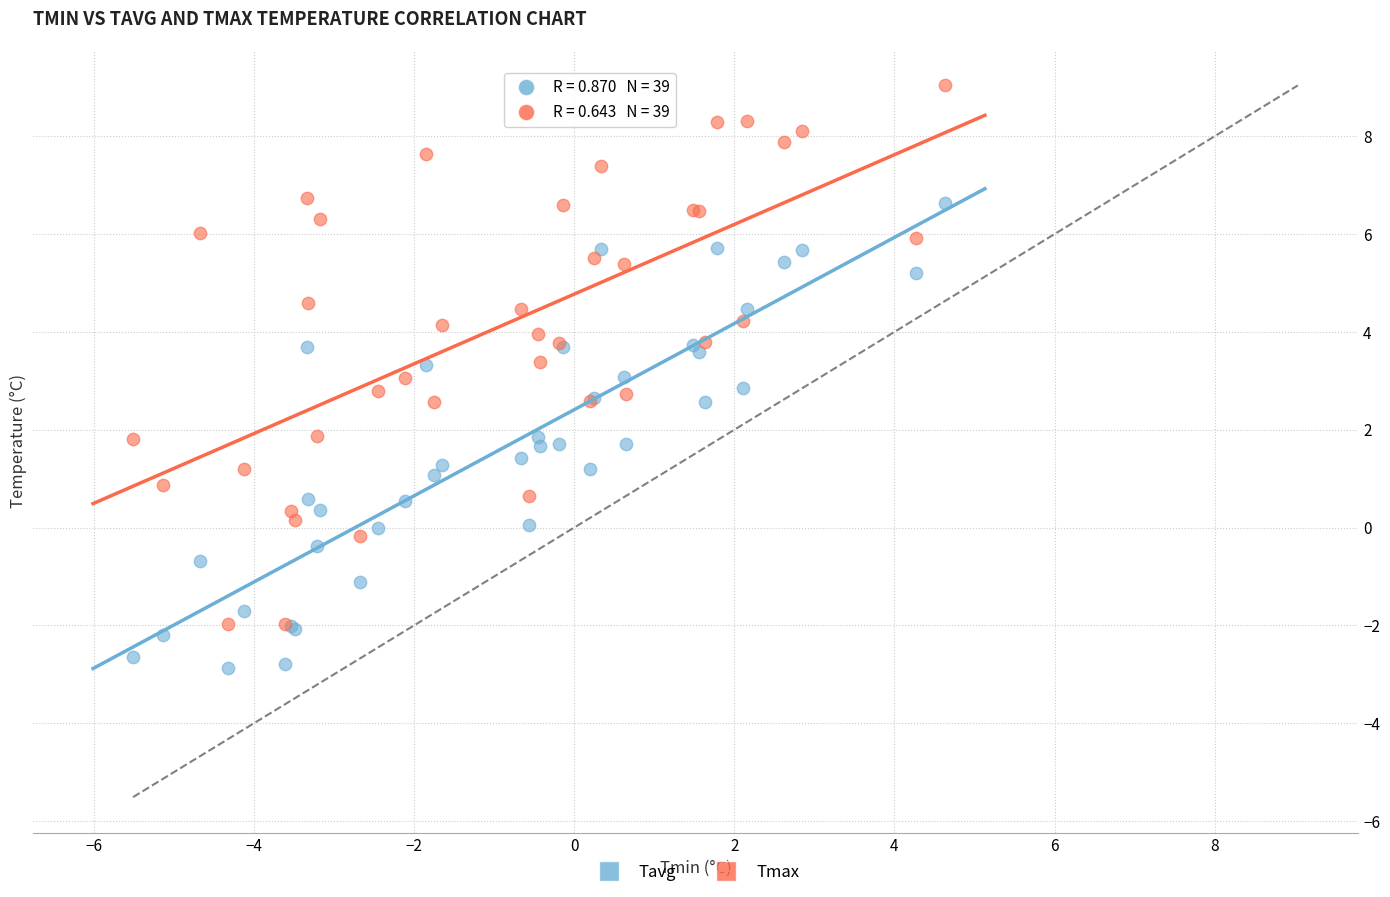

Which series has the widest spread of Y values?

Tmax